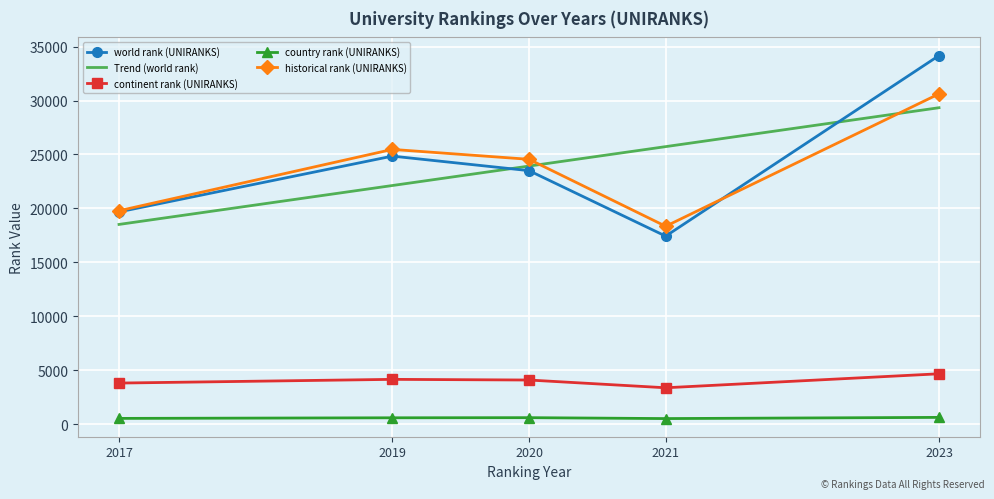

True or false: country rank (UNIRANKS) has more than 2 points higher than both neighbors.

False